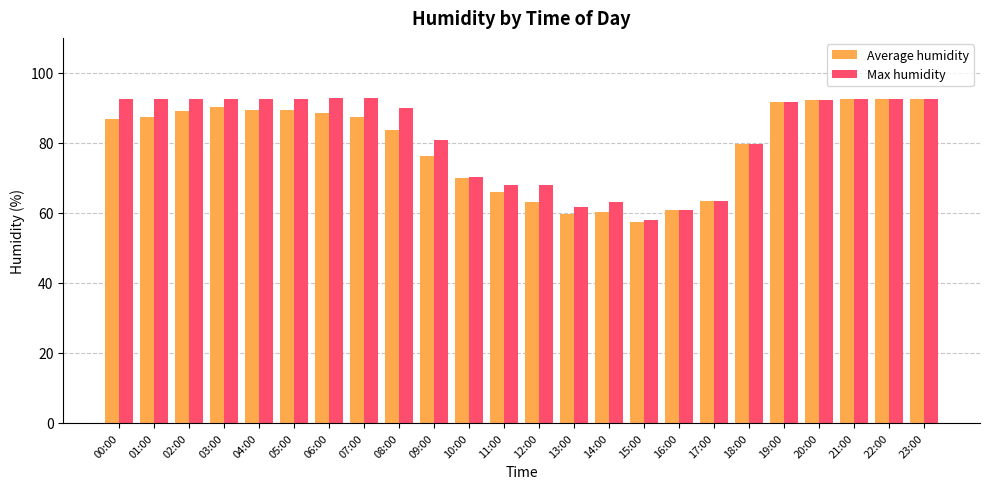

The Average humidity series shows 34.9 at 14:00. True or false?

False